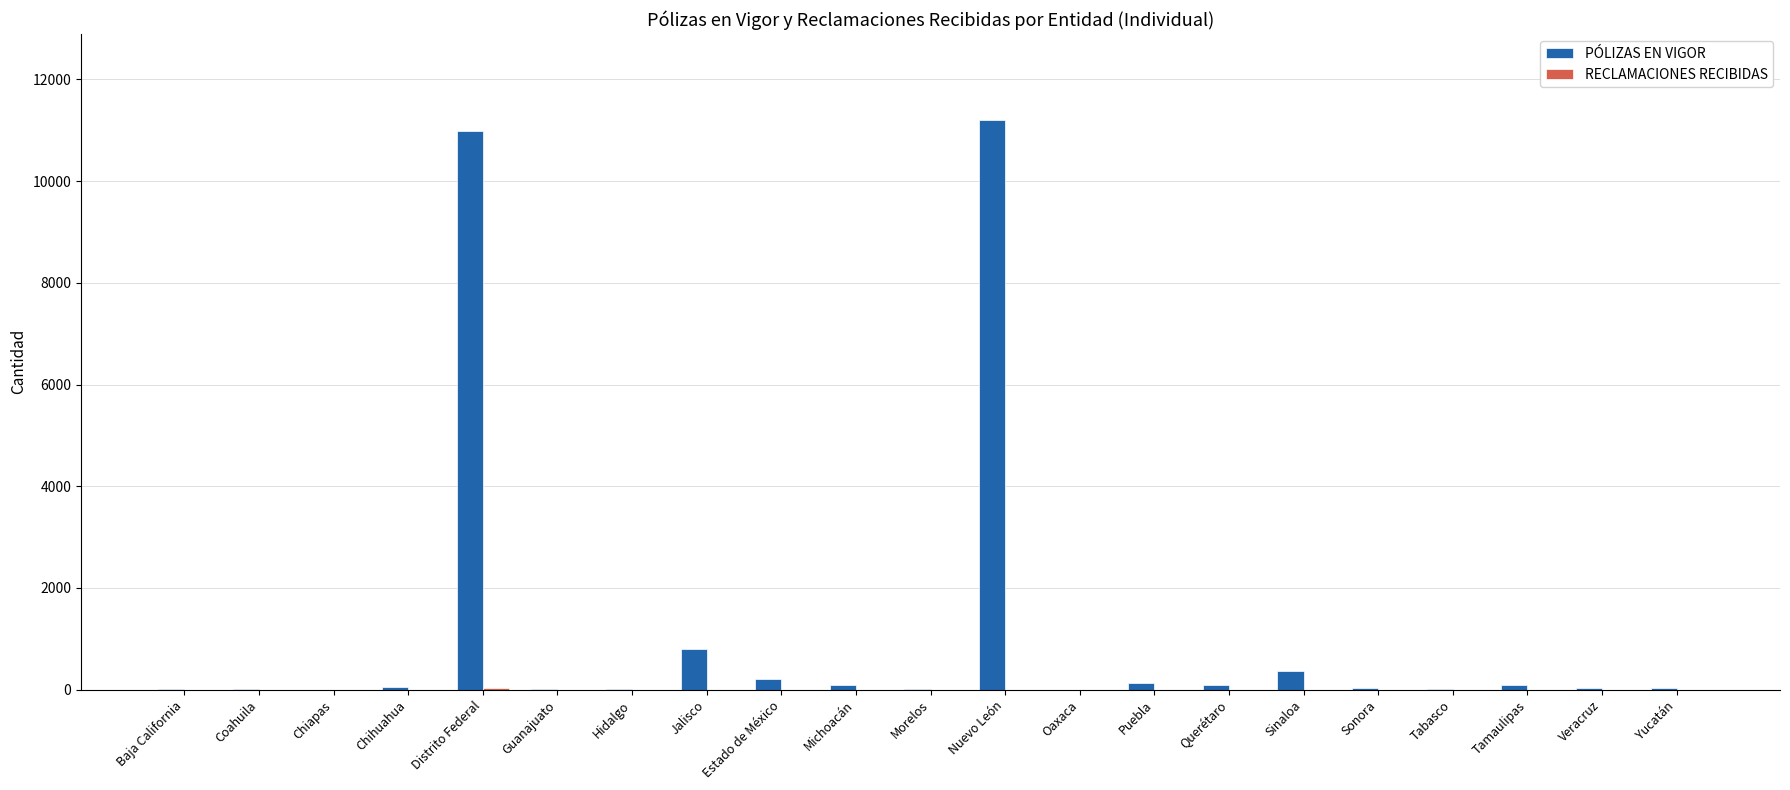

Count the number of categories in the chart.

21